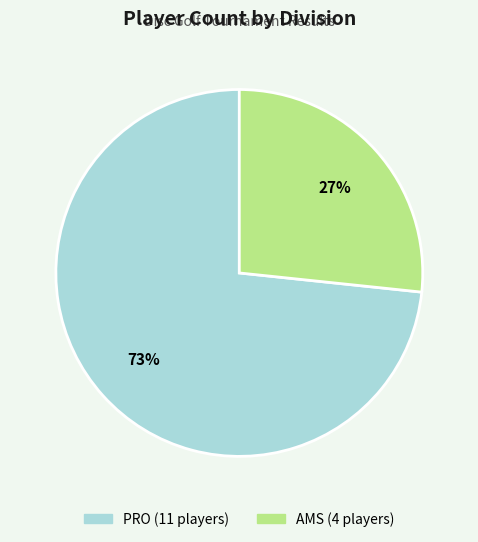

Approximately how many times larger is the value at AMS compared to PRO?

0.4